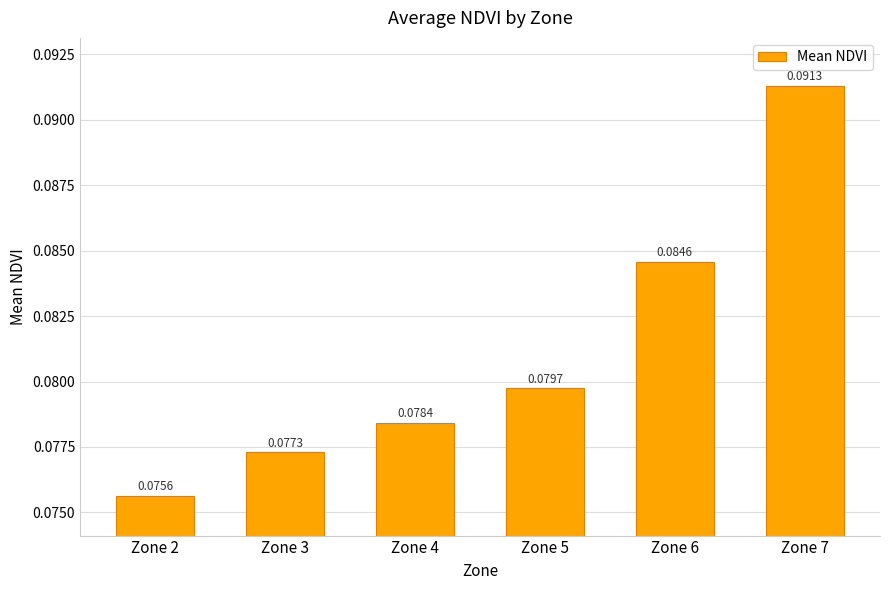

At which category does the chart reach its minimum across all series?

Zone 2